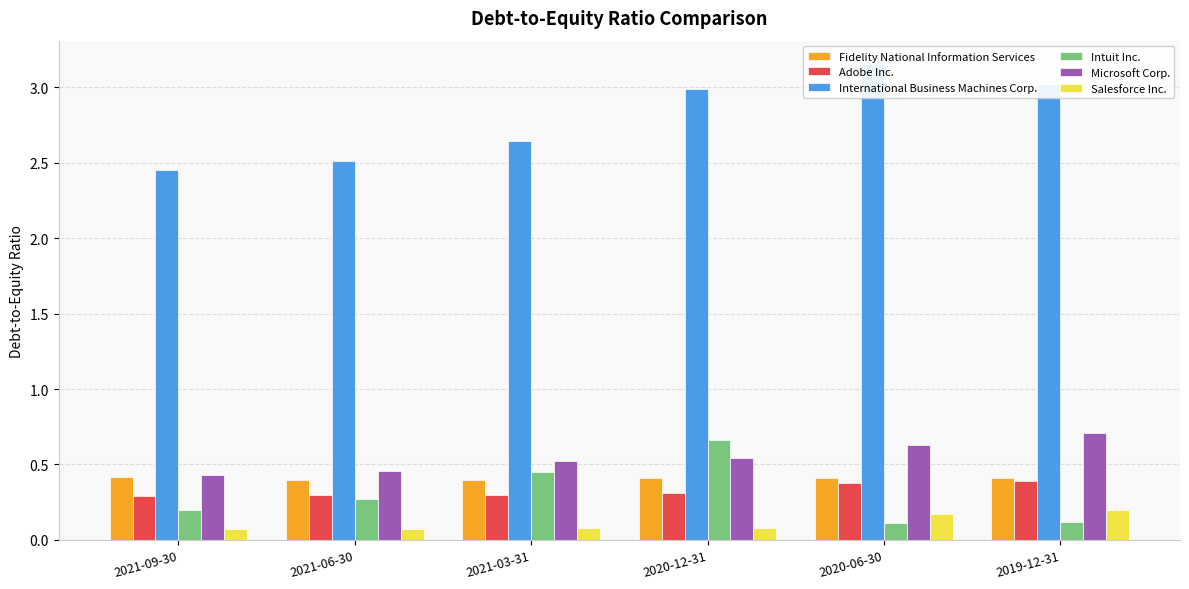

What is the total value across all series at 2020-12-31?

5.0